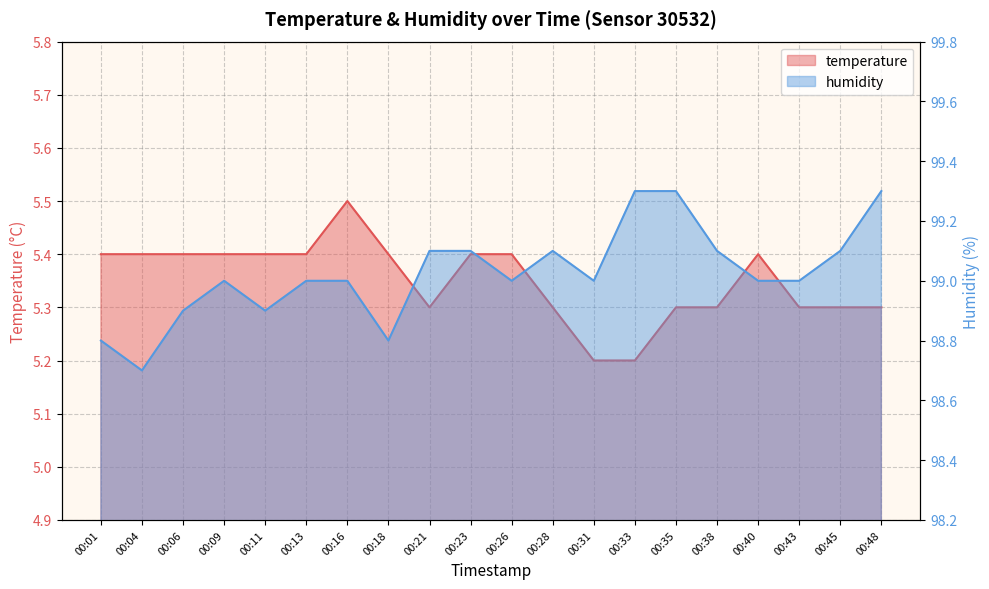

Reading right to left, transcribe all the data shown in this chart.

temperature: 00:48=5.3	00:45=5.3	00:43=5.3	00:40=5.4	00:38=5.3	00:35=5.3	00:33=5.2	00:31=5.2	00:28=5.3	00:26=5.4	00:23=5.4	00:21=5.3	00:18=5.4	00:16=5.5	00:13=5.4	00:11=5.4	00:09=5.4	00:06=5.4	00:04=5.4	00:01=5.4
humidity: 00:48=99.3	00:45=99.1	00:43=99.0	00:40=99.0	00:38=99.1	00:35=99.3	00:33=99.3	00:31=99.0	00:28=99.1	00:26=99.0	00:23=99.1	00:21=99.1	00:18=98.8	00:16=99.0	00:13=99.0	00:11=98.9	00:09=99.0	00:06=98.9	00:04=98.7	00:01=98.8